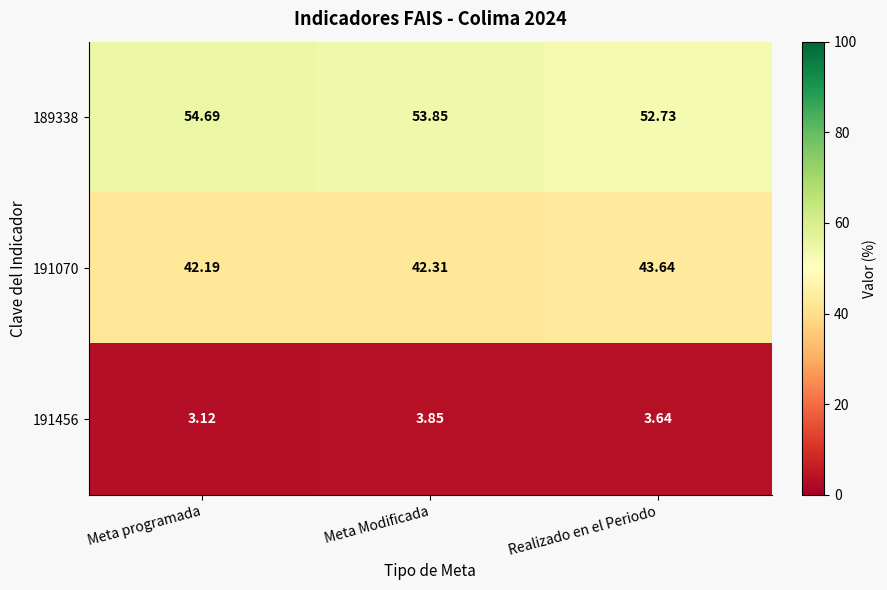

At which label does 189338 reach its peak?

Meta programada